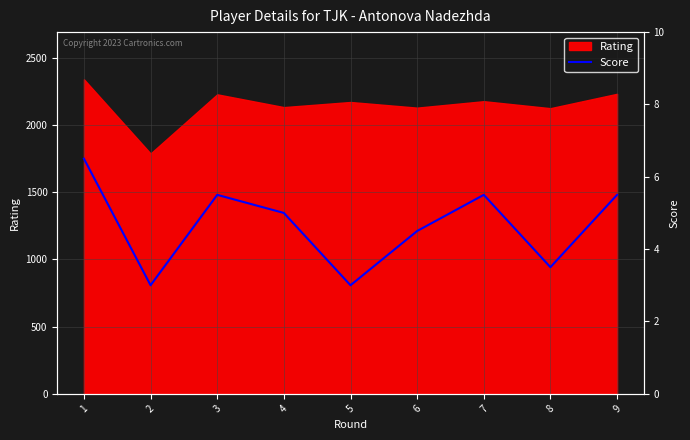

What is the ratio of the value at 2 to the value at 6?

0.7